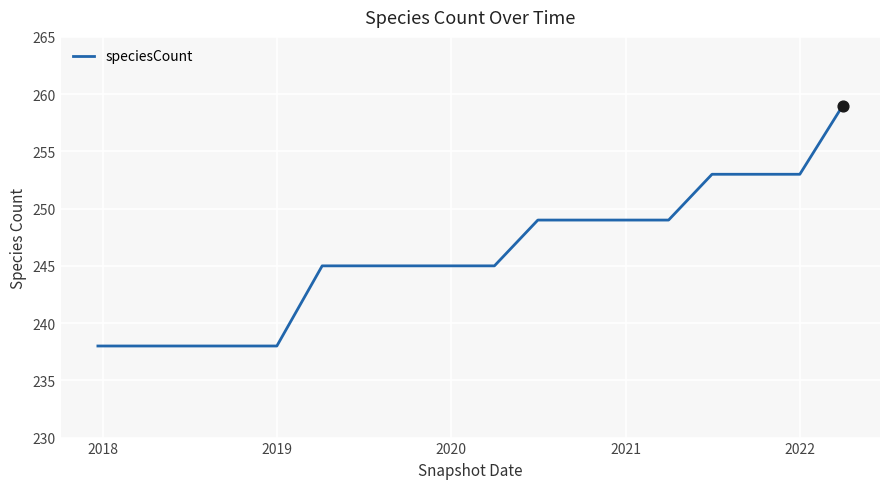

What is the difference between the maximum and minimum values?

21